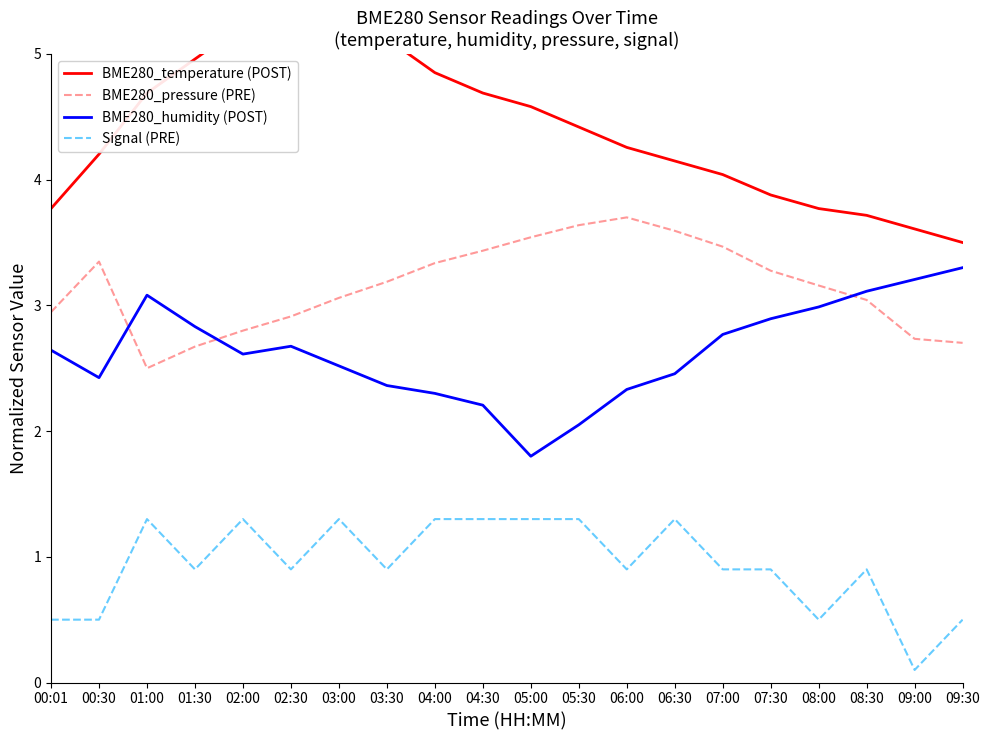

How many interior local valleys does the BME280_pressure (PRE) series have?

1